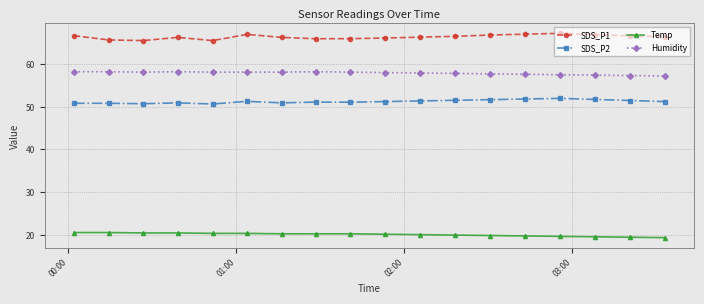

What is the value of the Temp point at the 7th from the left?

20.2